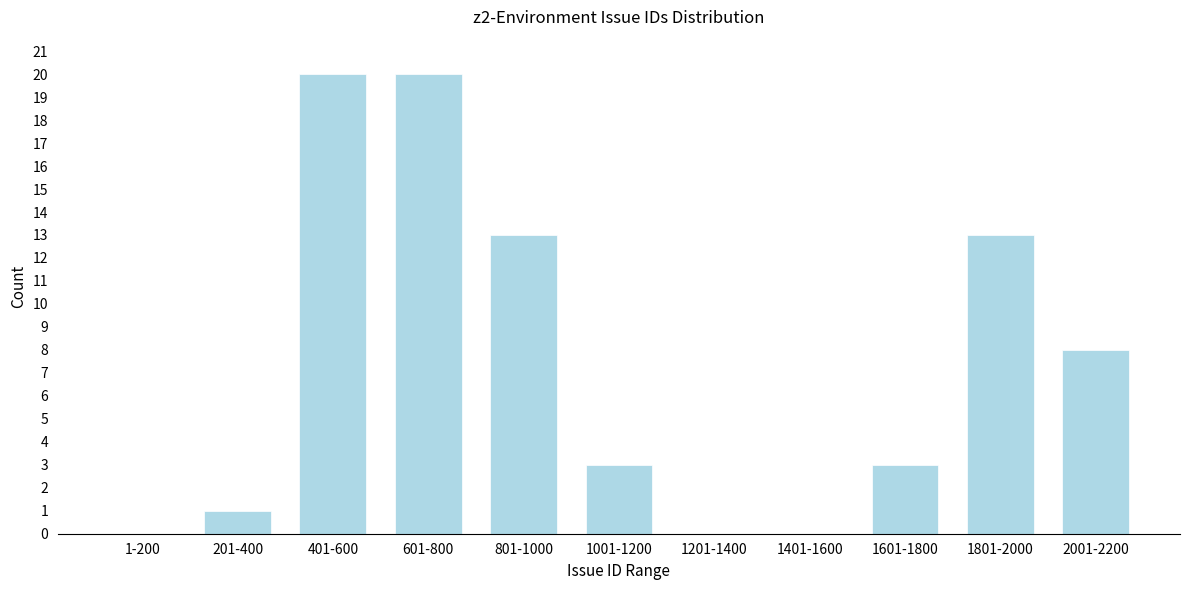

Reading left to right, extract all data points from this chart.

1-200=0	201-400=1	401-600=20	601-800=20	801-1000=13	1001-1200=3	1201-1400=0	1401-1600=0	1601-1800=3	1801-2000=13	2001-2200=8